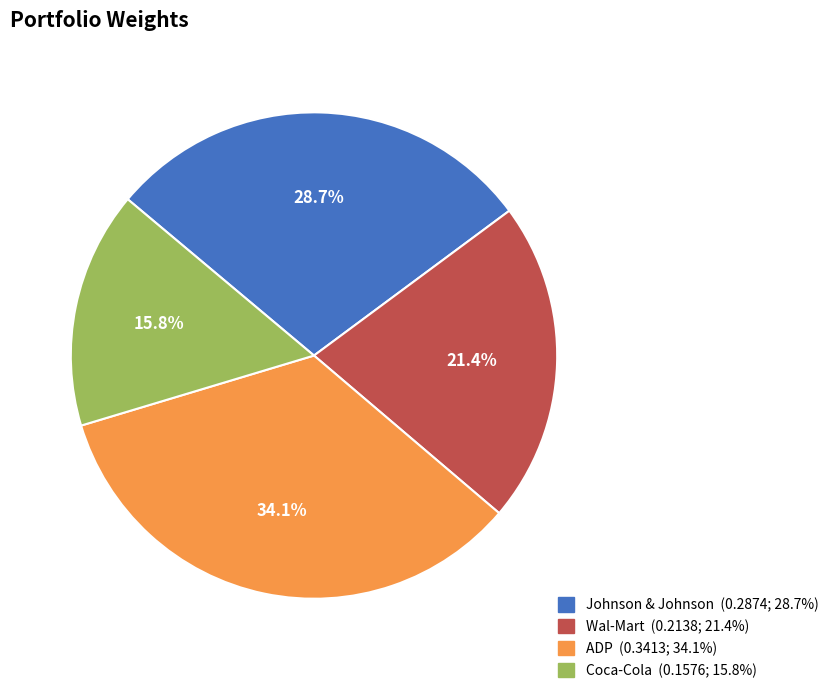

To the nearest percent, what is the difference between the ADP and Coca-Cola slice percentages?

18%